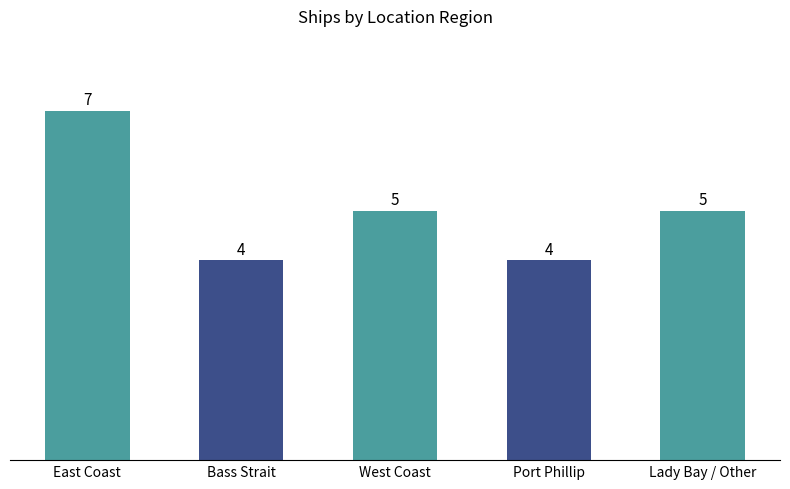

How many bars are there in total?

5